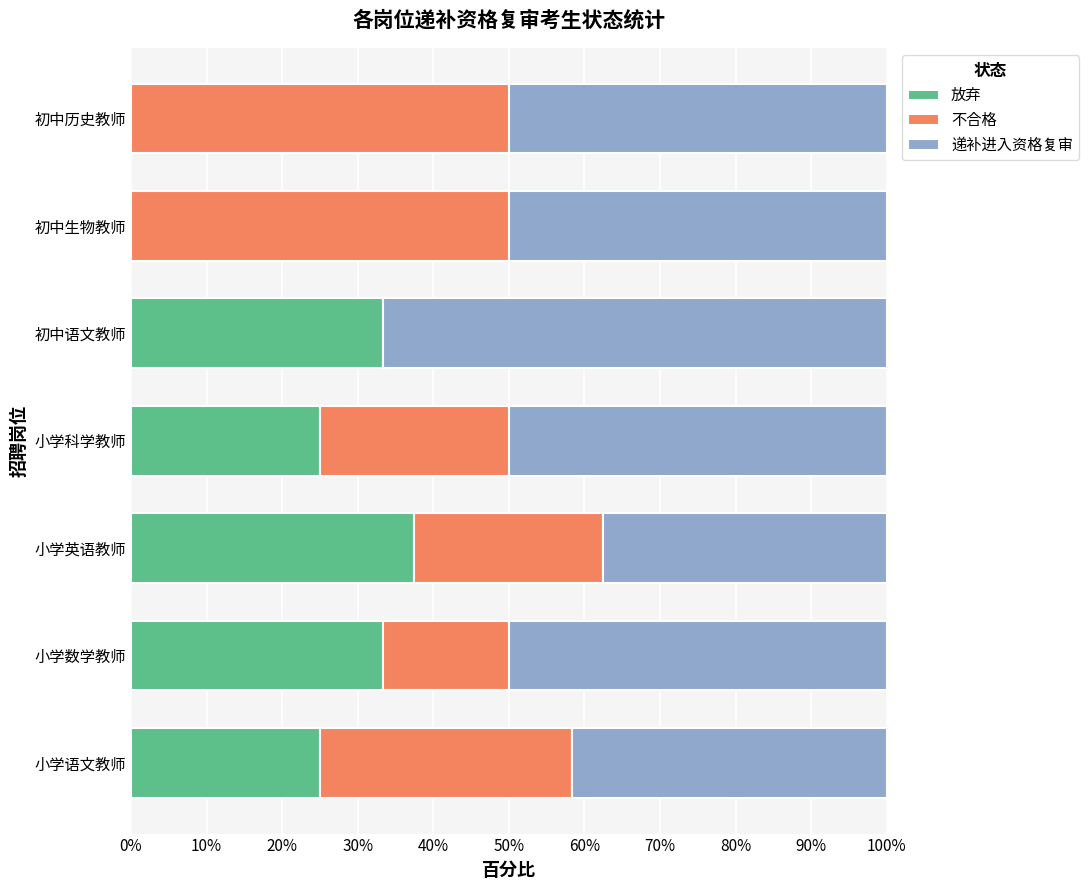

What is the total value across all series at 小学英语教师?

100.0